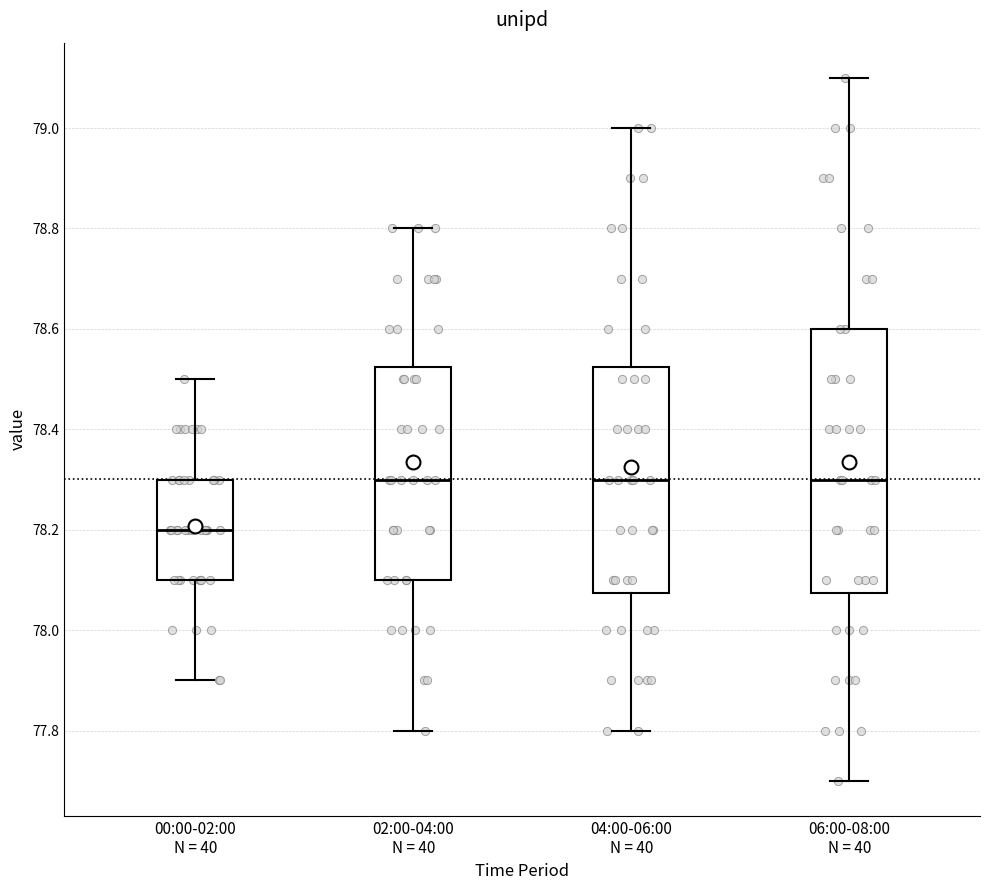

Where does the upper whisker of the box for 00:00-02:00 N = 40 end on the y-axis? The values are not printed on the chart, so give them approximately, as read against the axis.

78.50